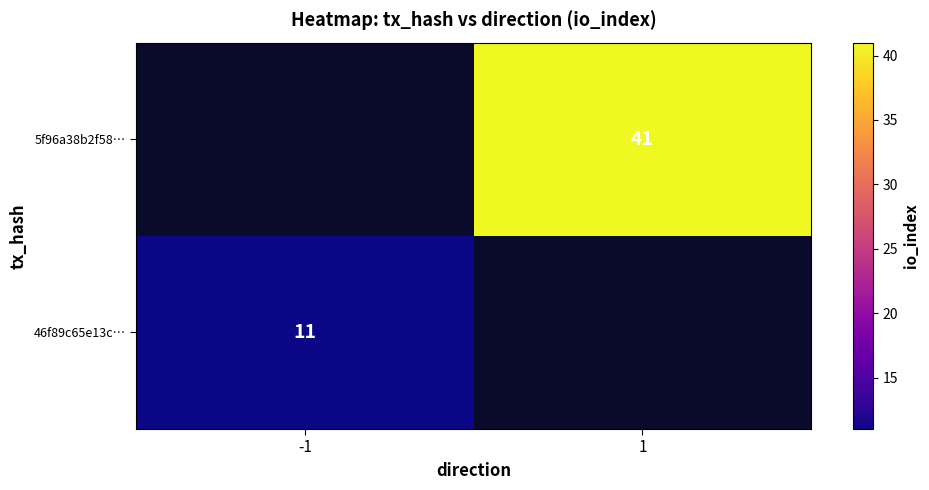

True or false: 46f89c65e13c… has a value of 16 at -1.

False